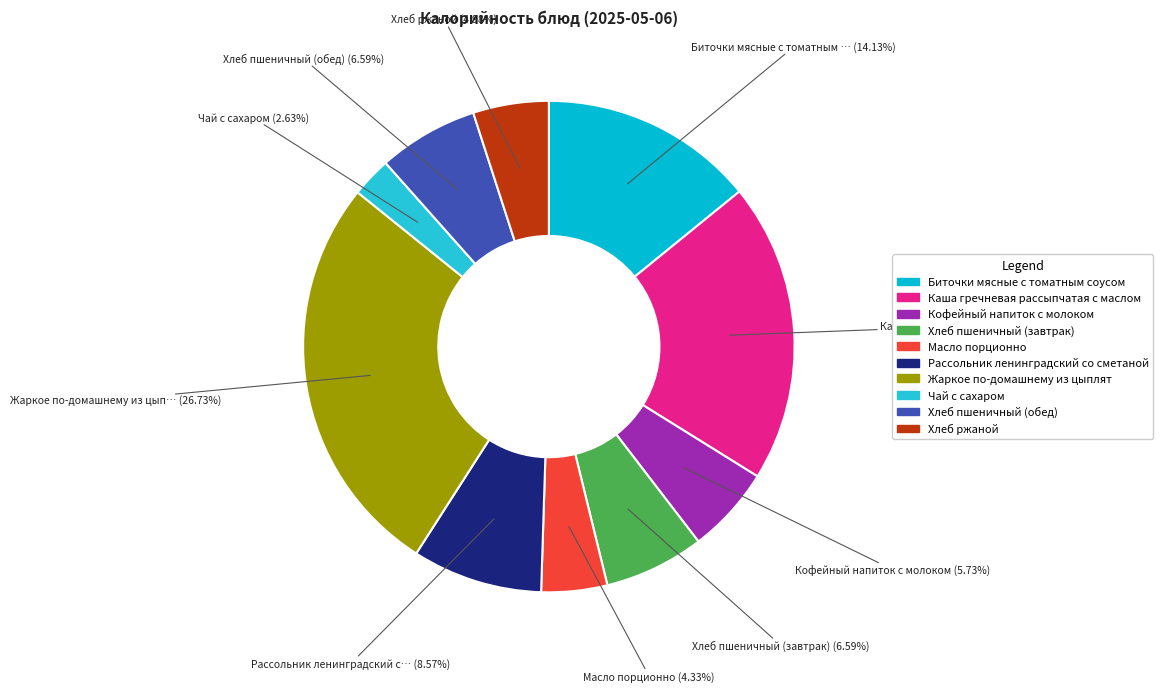

What percentage is the Хлеб пшеничный (обед) slice, to the nearest percent?

7%